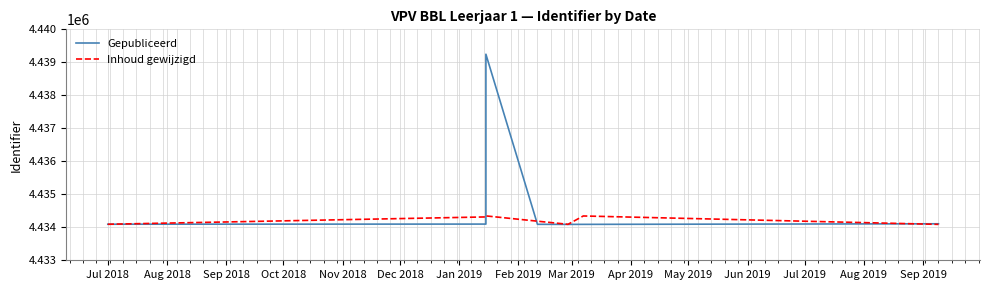

True or false: Gepubliceerd has a value of 6424485 at Jan 2019.

False